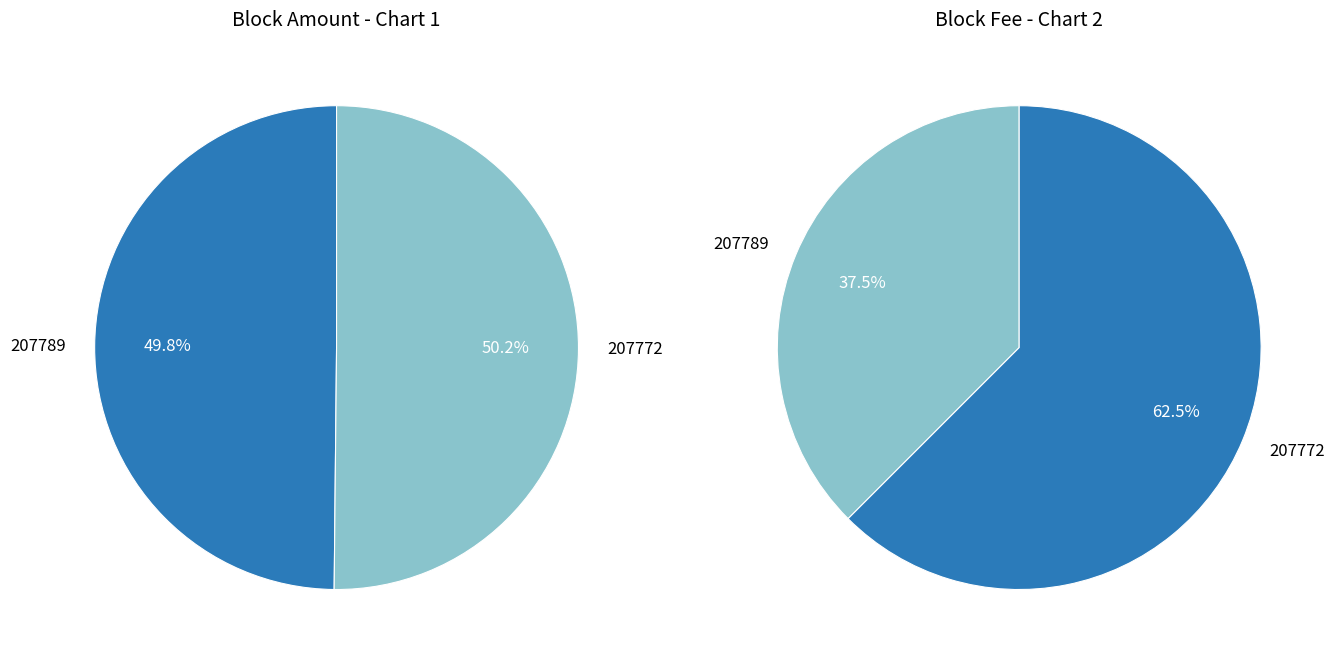

True or false: 207789 accounts for 9% of the total.

False